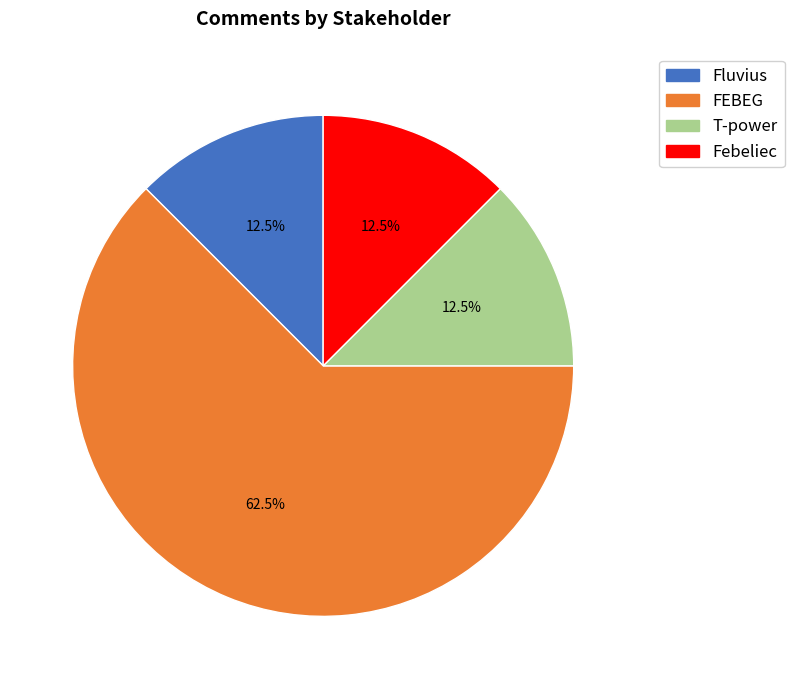

Approximately how many times larger is the value at T-power compared to Febeliec?

1.0